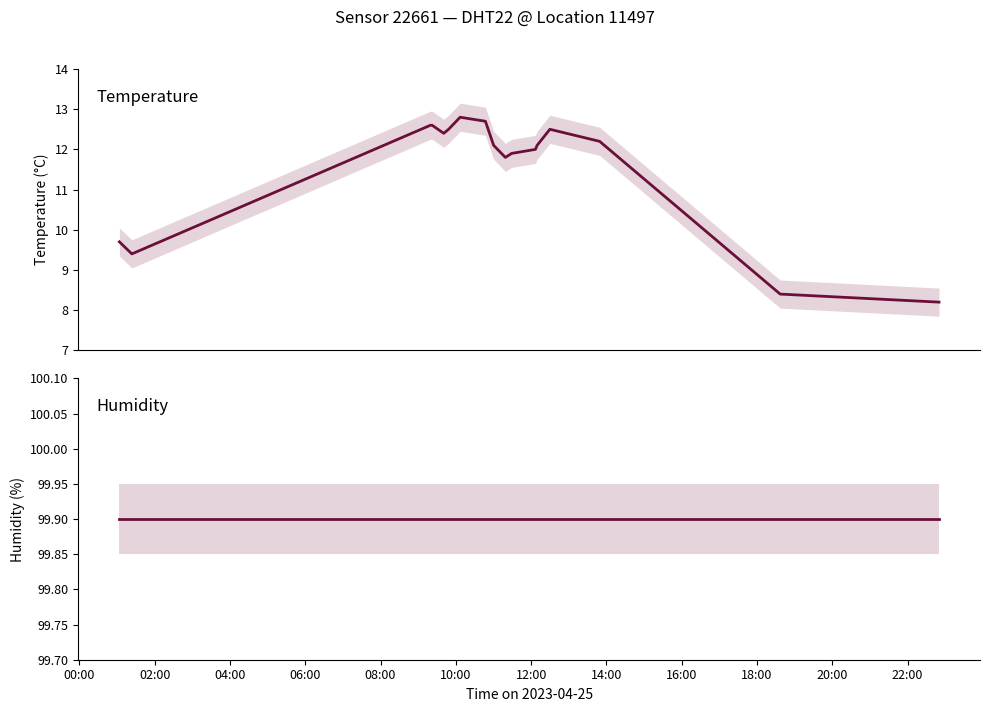

What is the label of the 3rd point from the left?

04:00